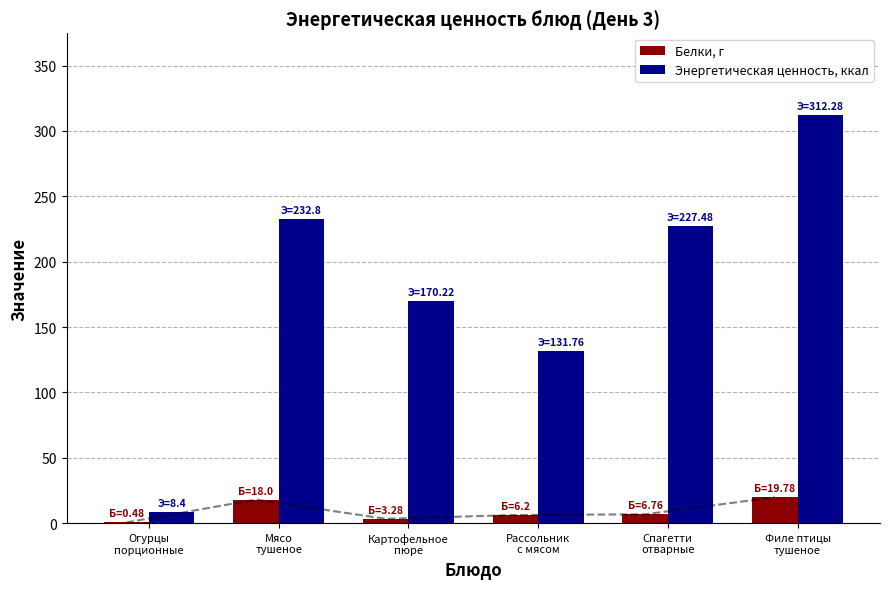

True or false: Энергетическая ценность, ккал has a value of 246.7 at Картофельное
пюре.

False